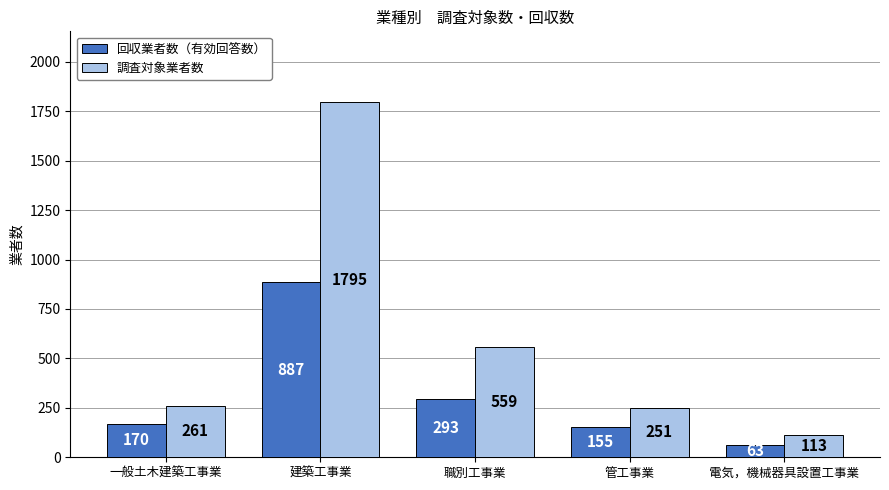

What is the sum of all 回収業者数（有効回答数） values?

1568